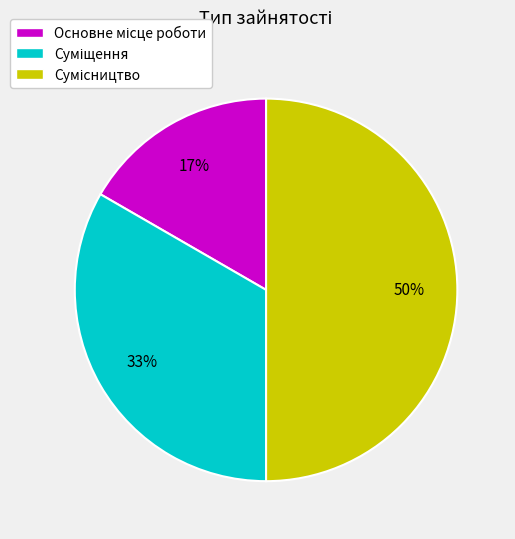

To the nearest percent, what is the difference between the largest and smallest slice percentages?

33%